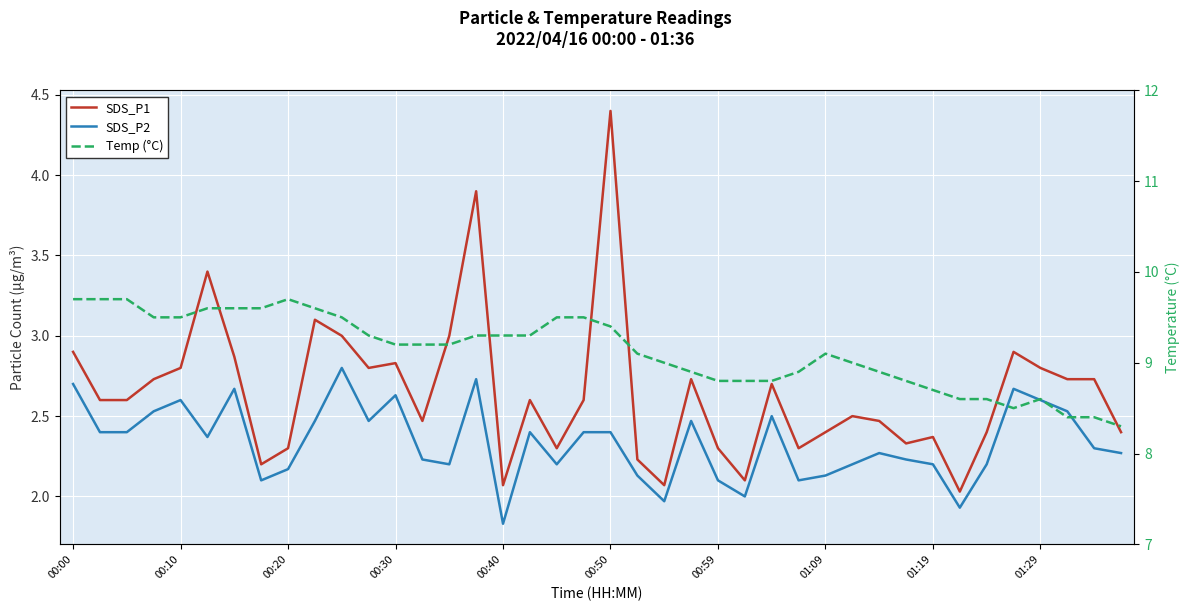

What is the value of the Temp (°C) point at the 34th from the left?

8.6